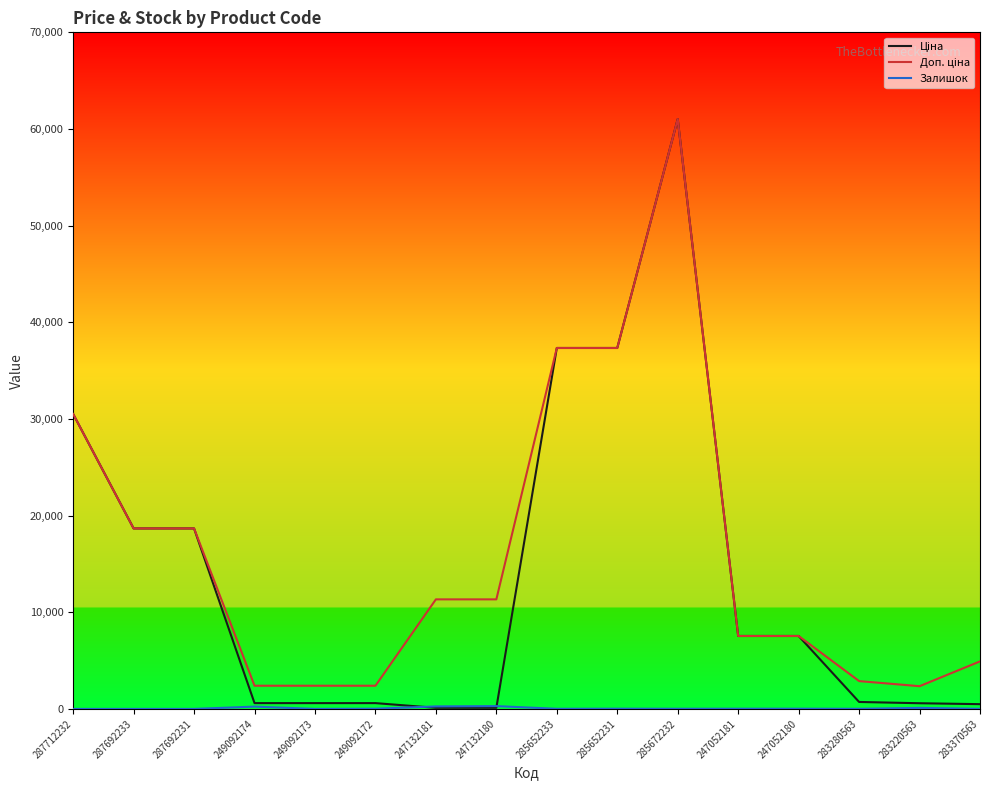

Which series has the widest spread of values?

Ціна